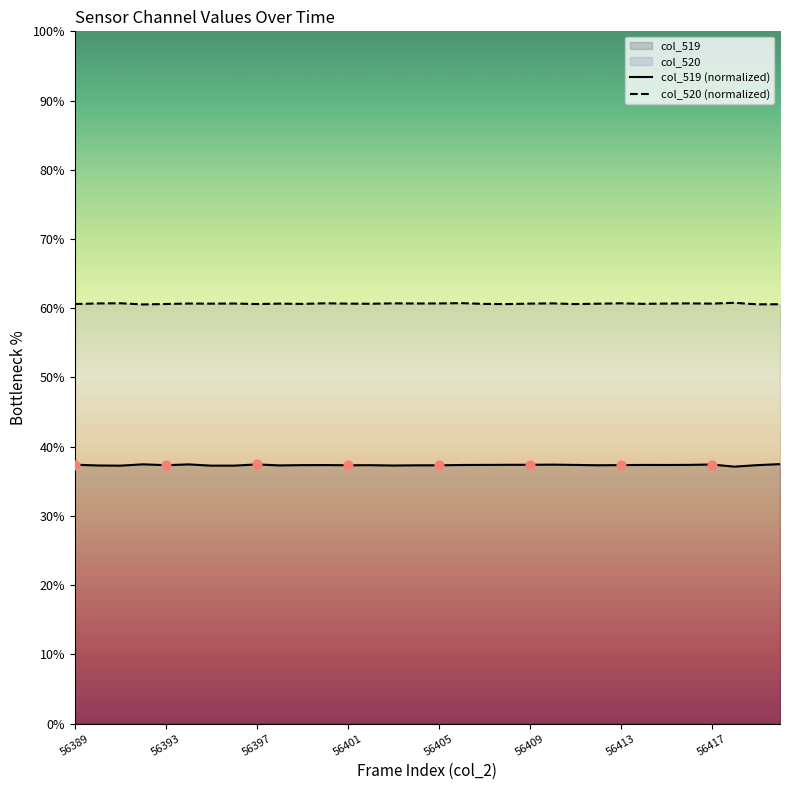

Which series has the largest total across all categories?

col_520 (normalized)